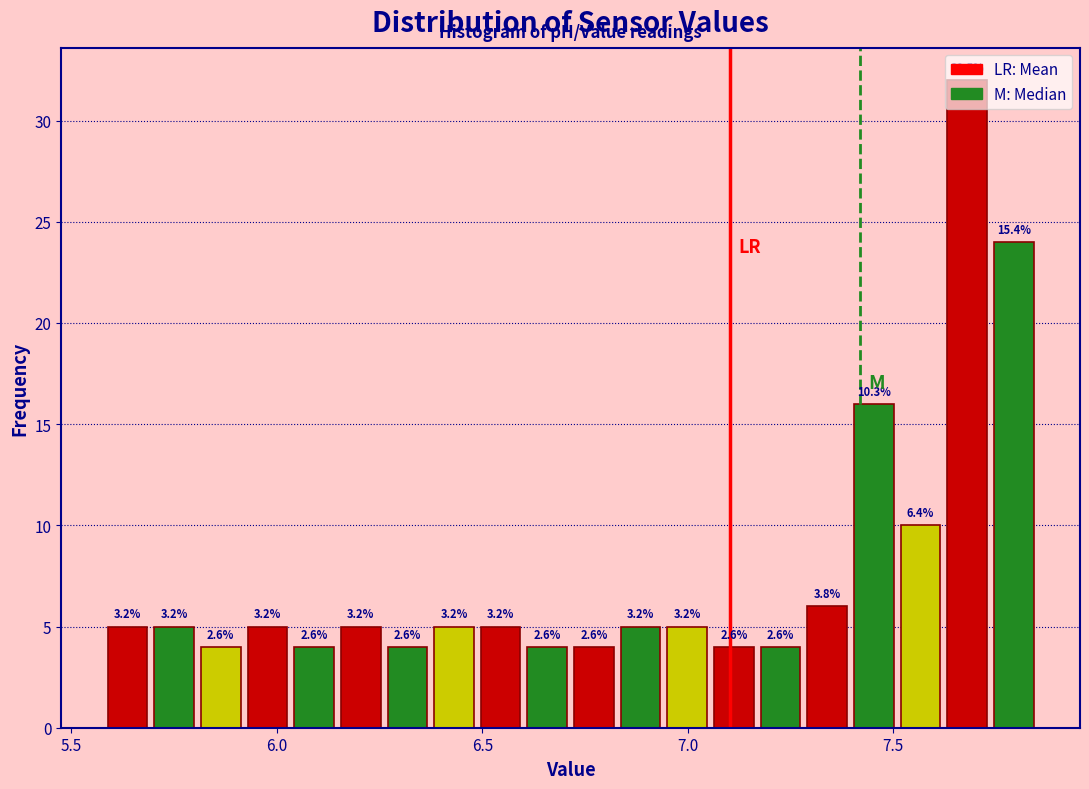

Read against the x-axis, roughly where is the centre of the tallest bar?

7.70